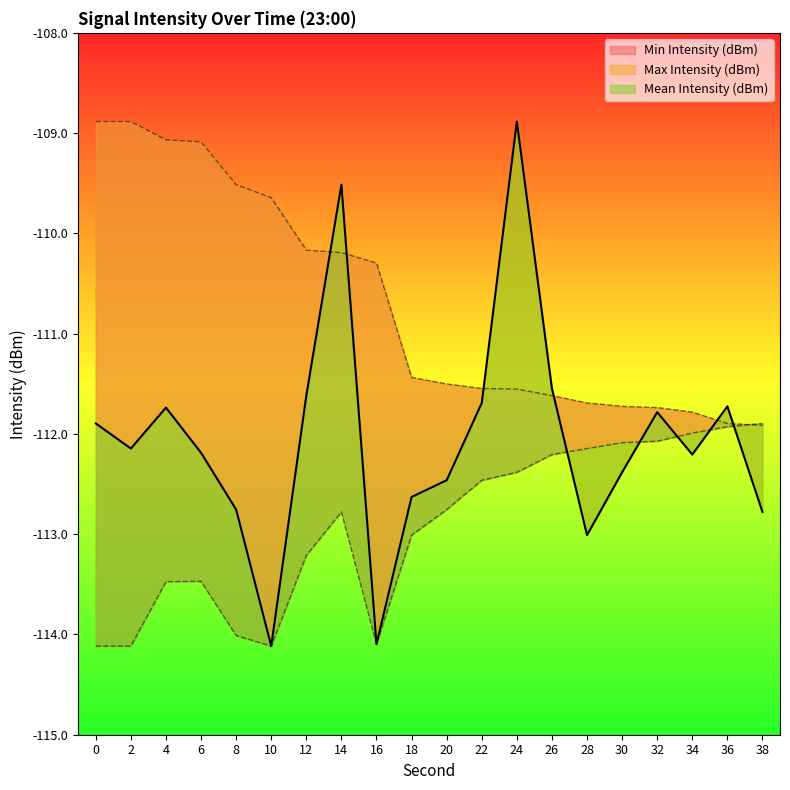

What is the value of the Mean Intensity (dBm) point at the 15th from the left?

-113.0